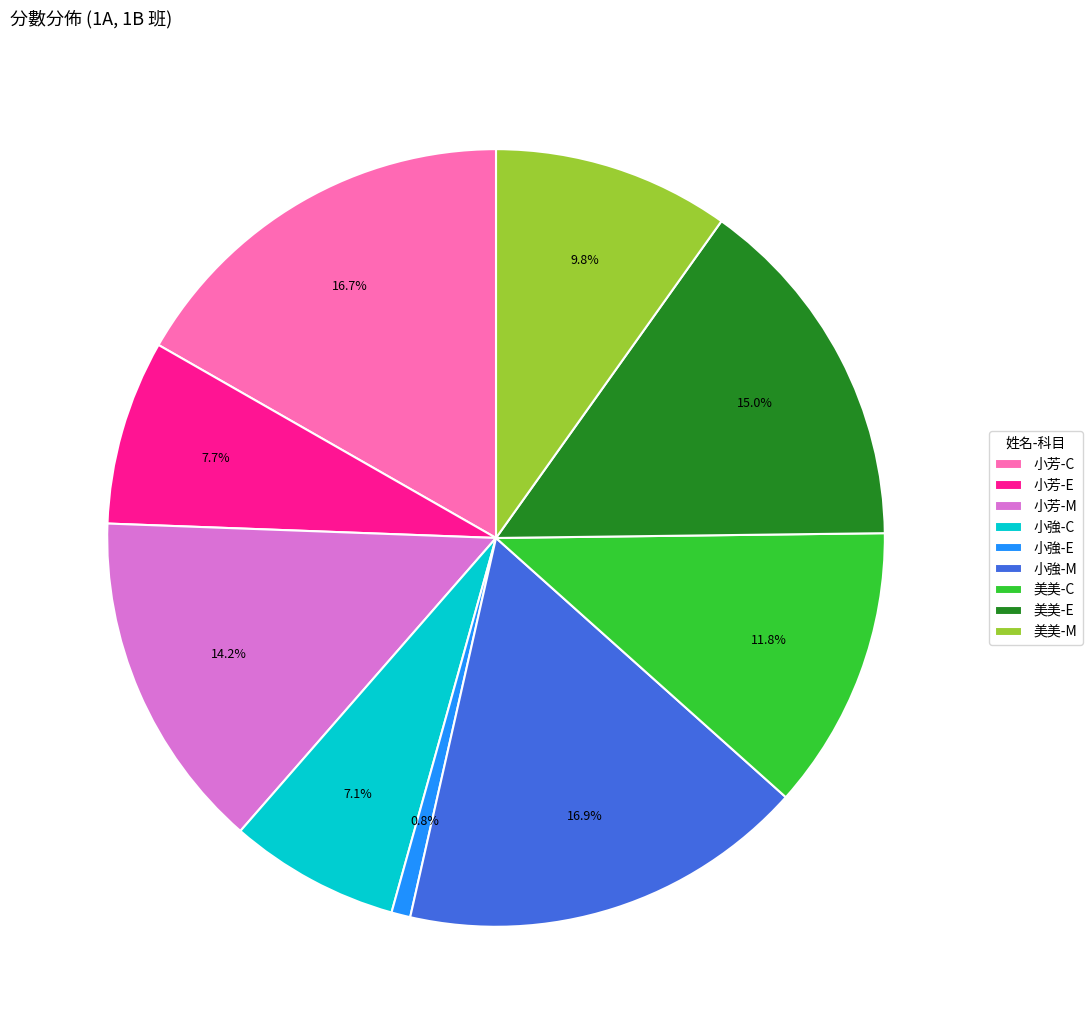

Is there a majority slice in this chart?

No